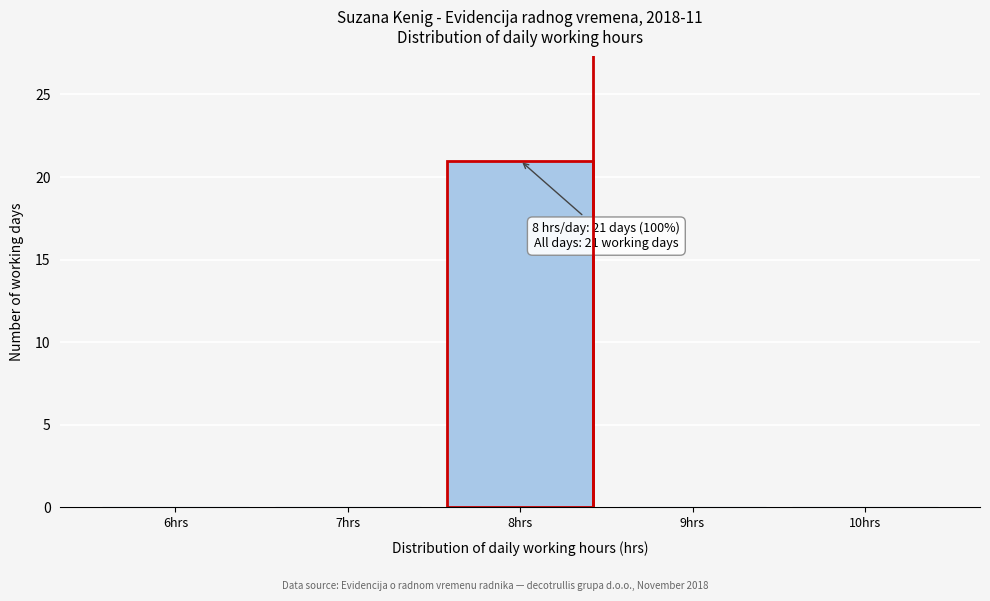

Reading left to right, extract all data points from this chart.

6hrs=0	7hrs=0	8hrs=21	9hrs=0	10hrs=0